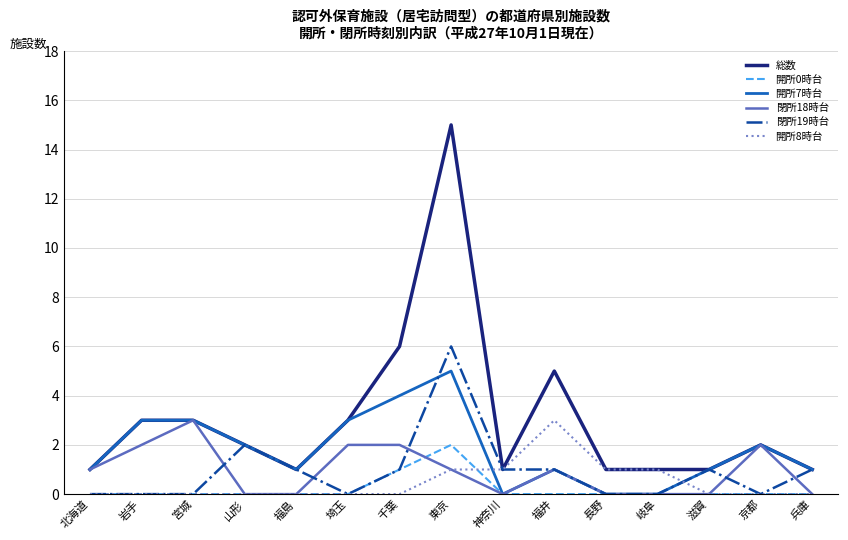

What is the sum of all 開所7時台 values?

27